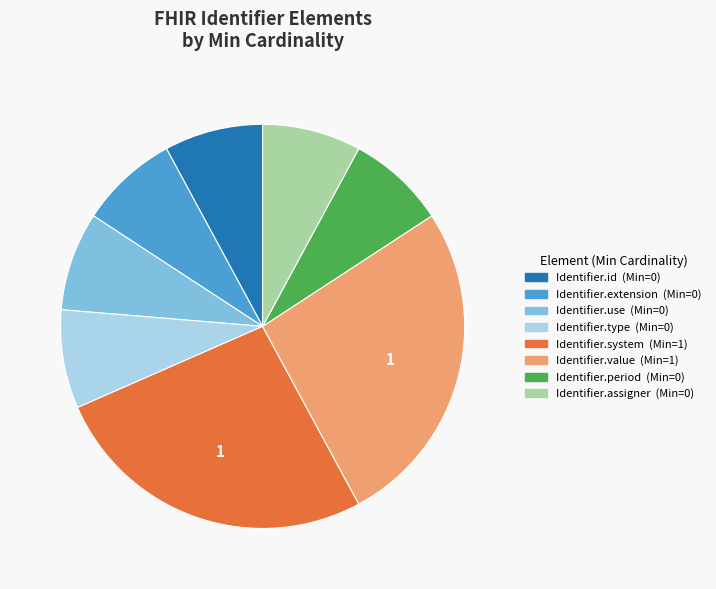

Is there any slice that represents more than half of the pie?

No